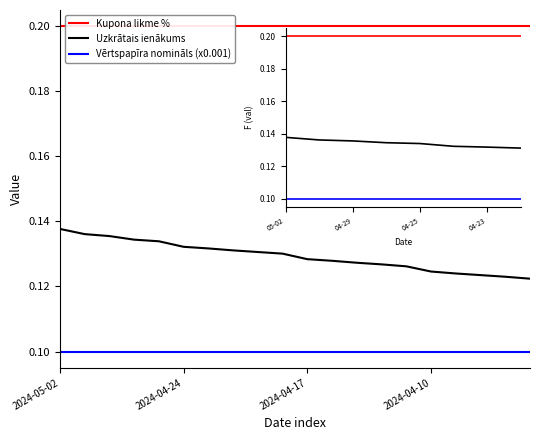

True or false: Uzkrātais ienākums and Kupona likme % intersect in this chart.

False